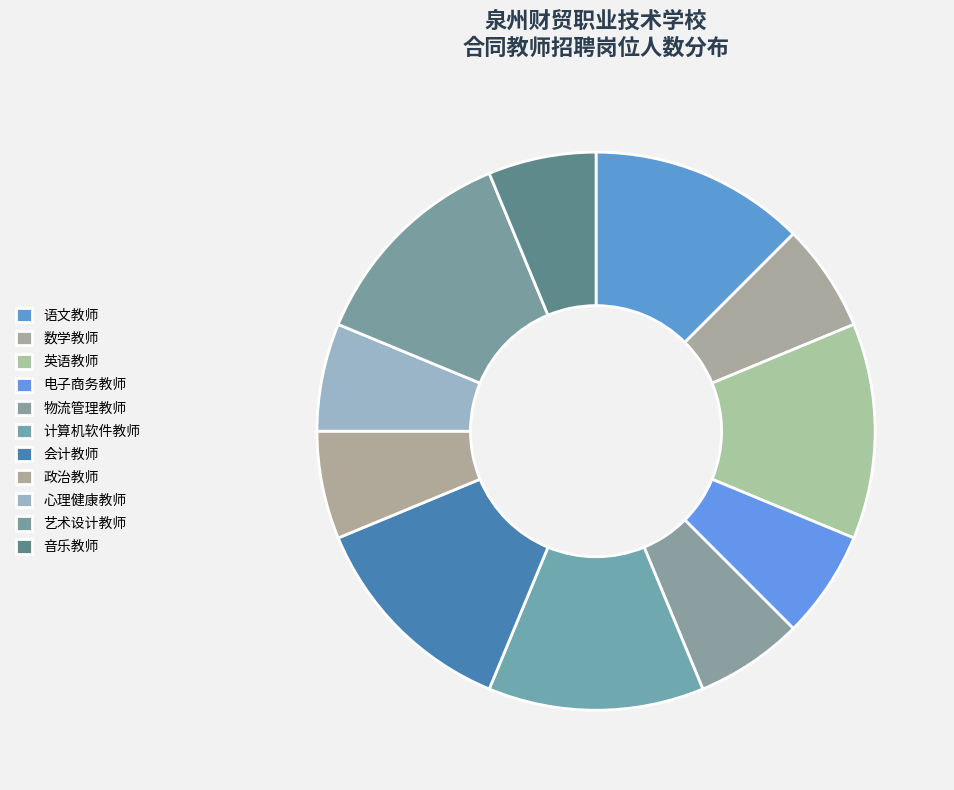

Which has a higher value, 英语教师 or 物流管理教师?

英语教师